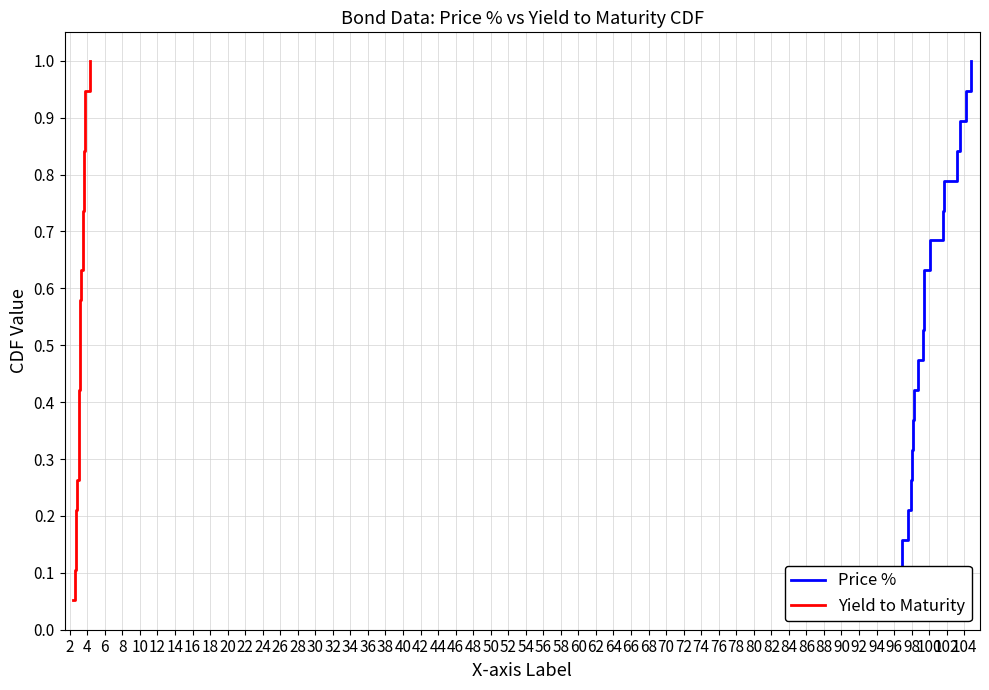

Does the chart display data point markers on the line(s)?

No